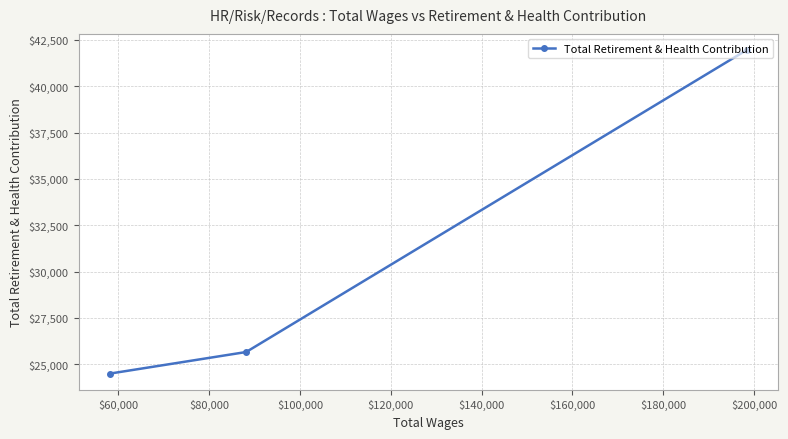

What is the maximum value shown in the chart?

41954